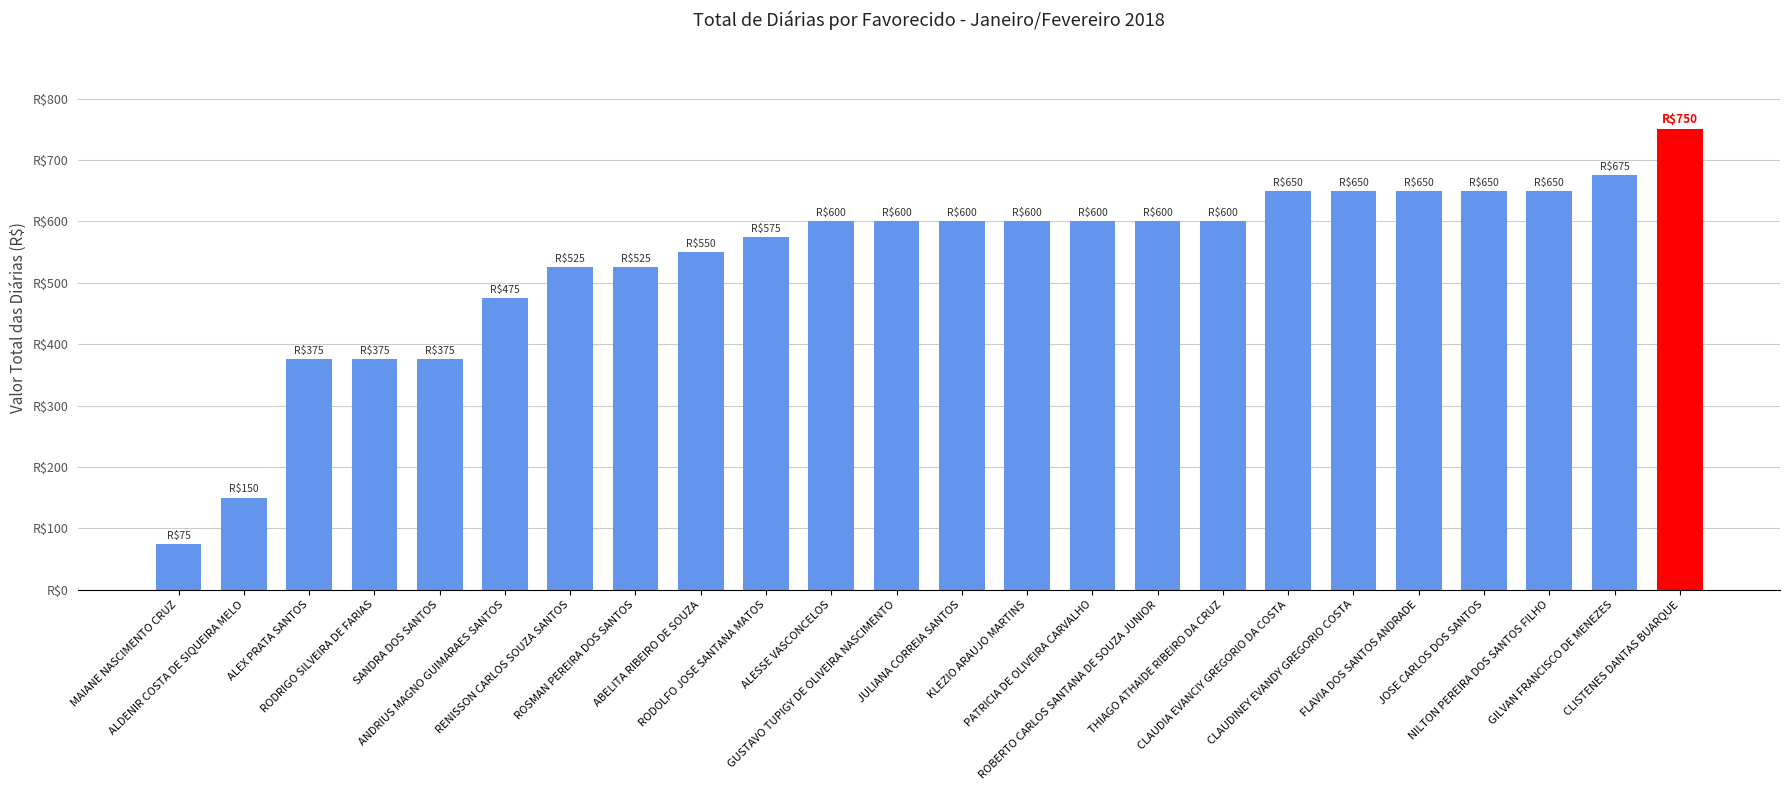

Does the chart contain any negative values?

No